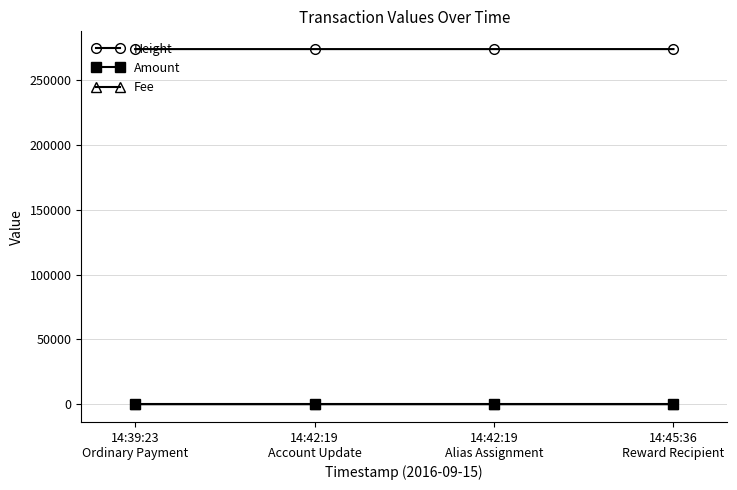

Which series has the largest total across all categories?

Height